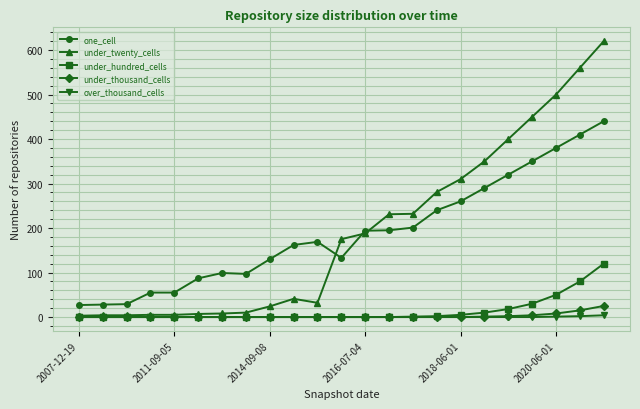

True or false: over_thousand_cells and one_cell intersect in this chart.

False